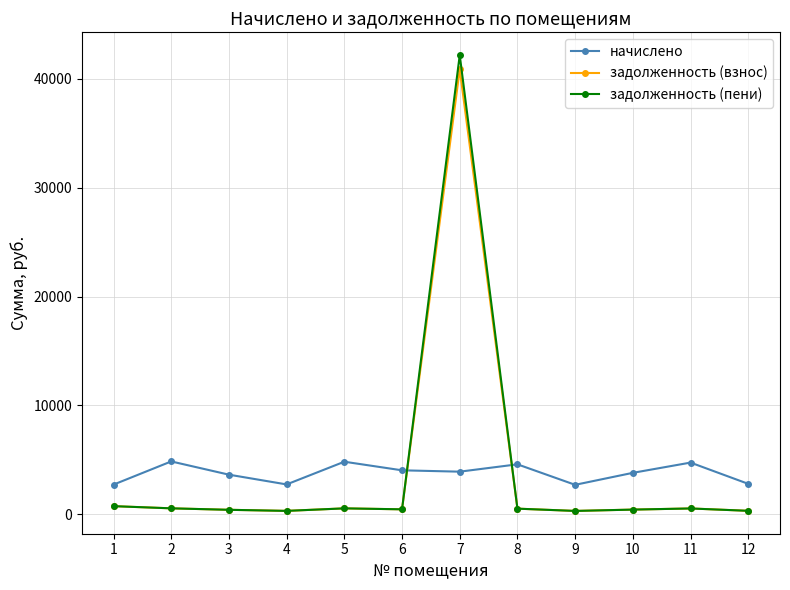

Between 1 and 11, which series saw the biggest shift?

начислено